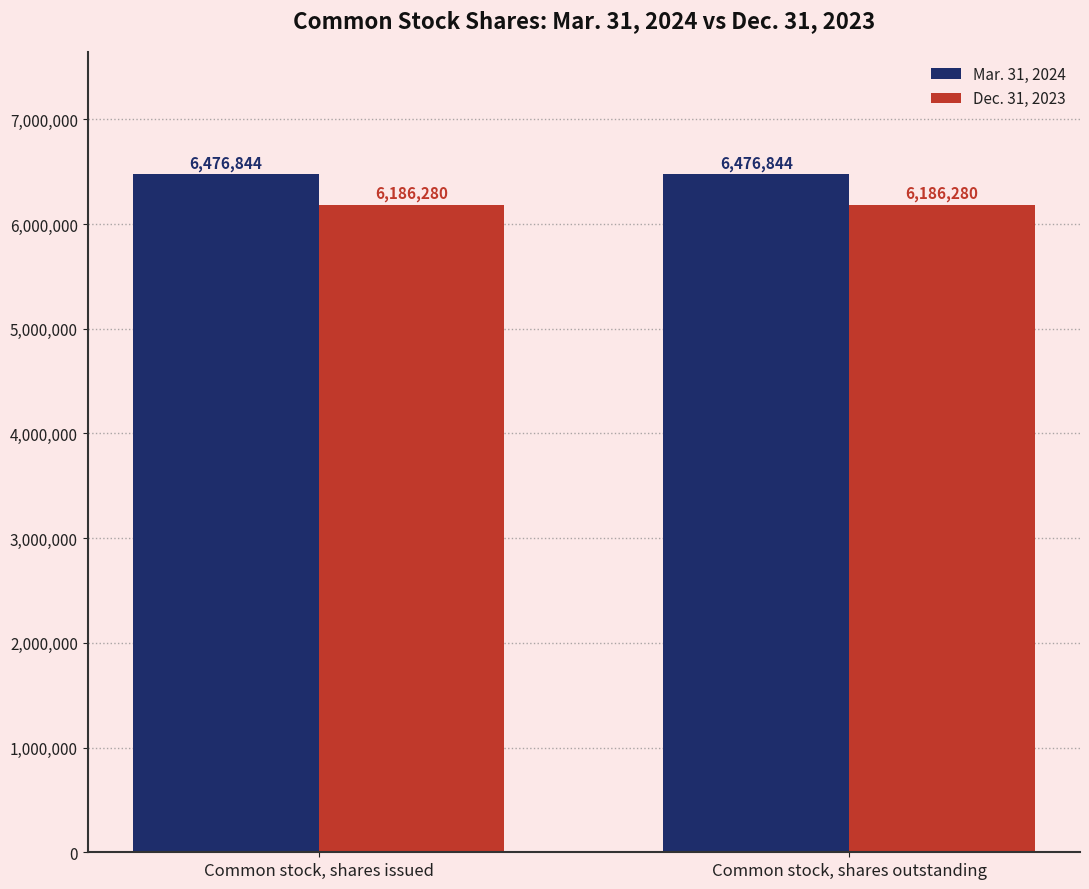

What is the label of the 2nd bar from the left?

Common stock, shares outstanding